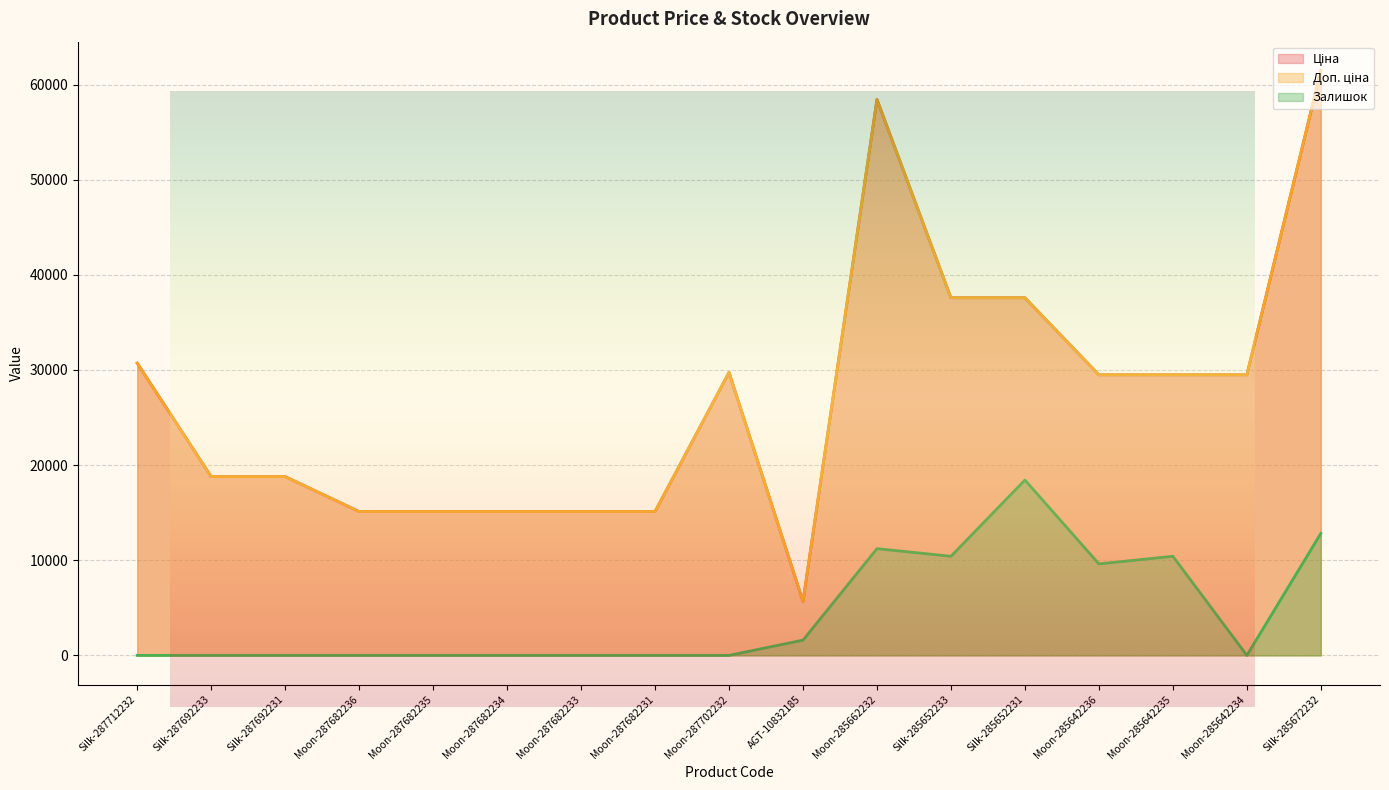

At which category is the sum across all series the highest?

Silk-285672232